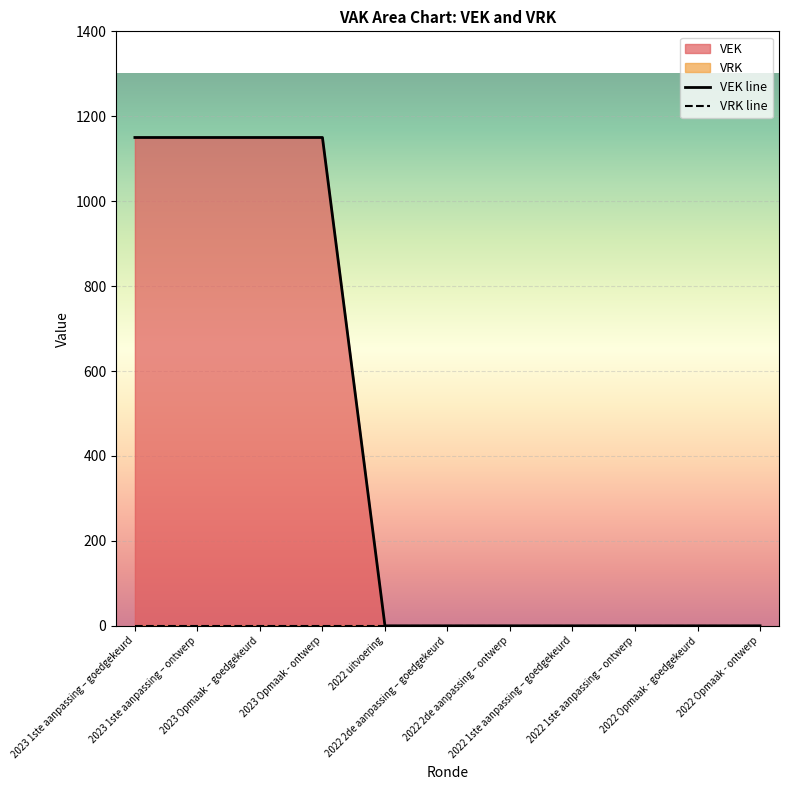

What is the label of the 9th point from the left?

2022 1ste aanpassing – ontwerp